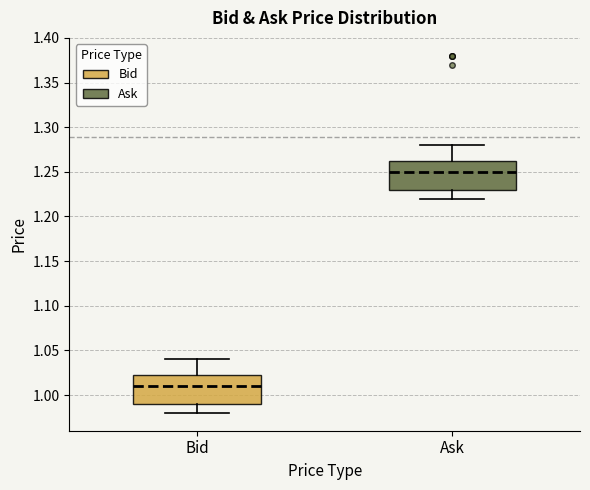

Where does the median line of the box for Bid sit on the y-axis? The values are not printed on the chart, so give them approximately, as read against the axis.

1.010